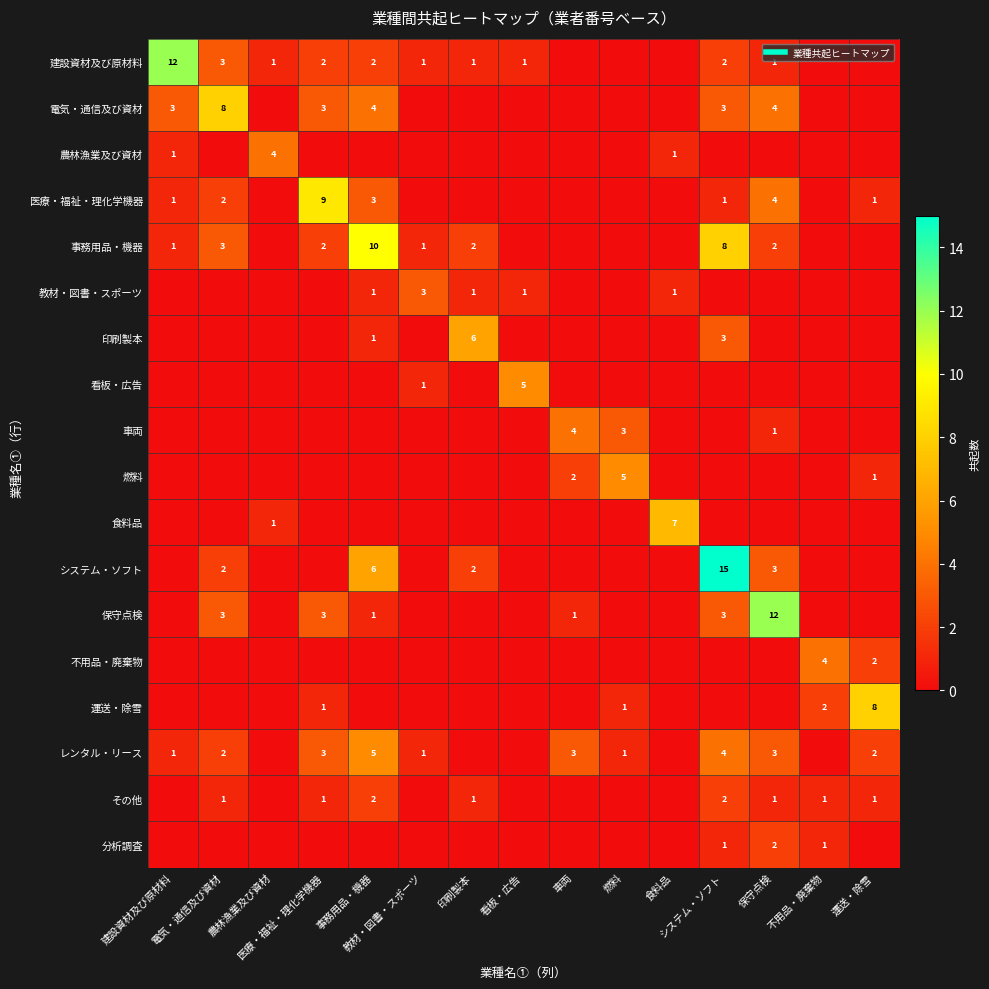

What is the difference between the maximum and second lowest values in the 建設資材及び原材料 series?

12